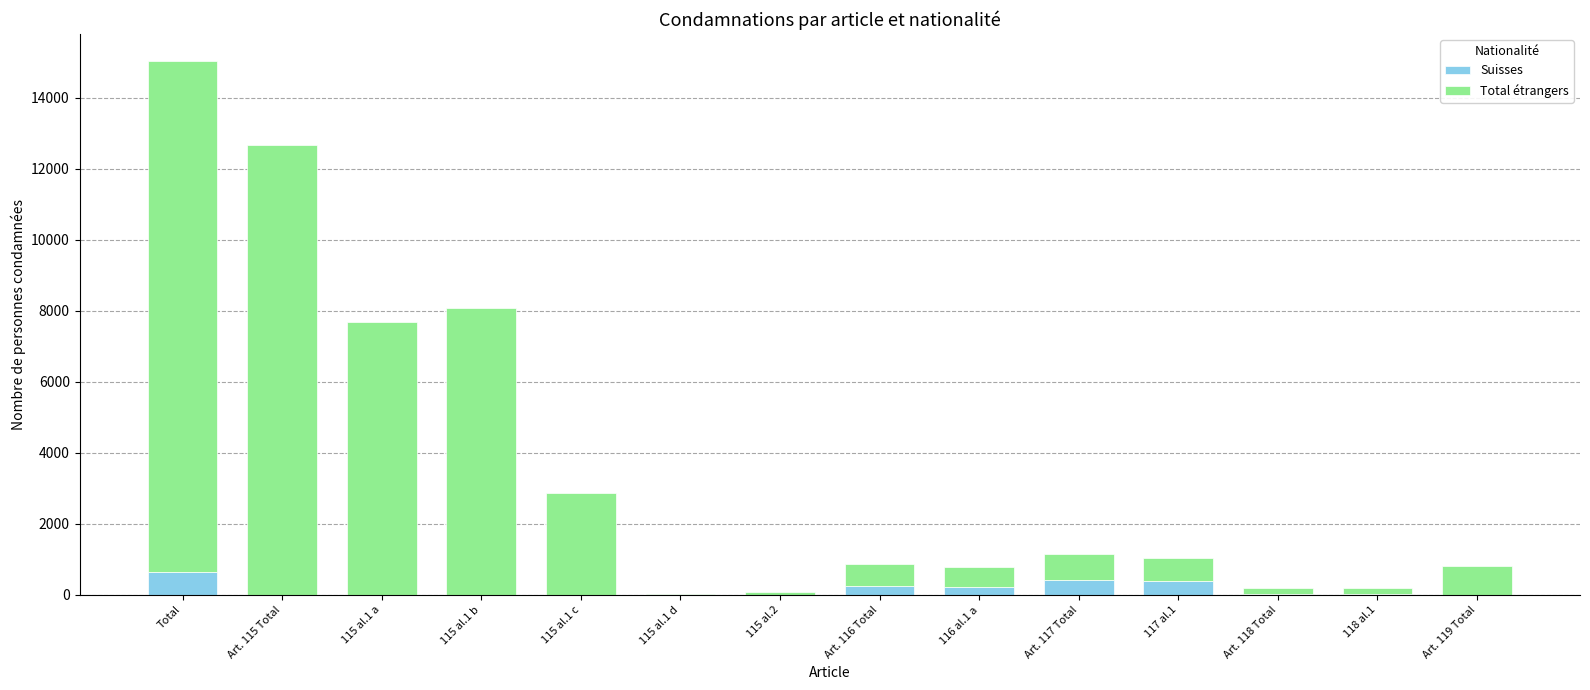

The value of Suisses at Total is 654. True or false?

True